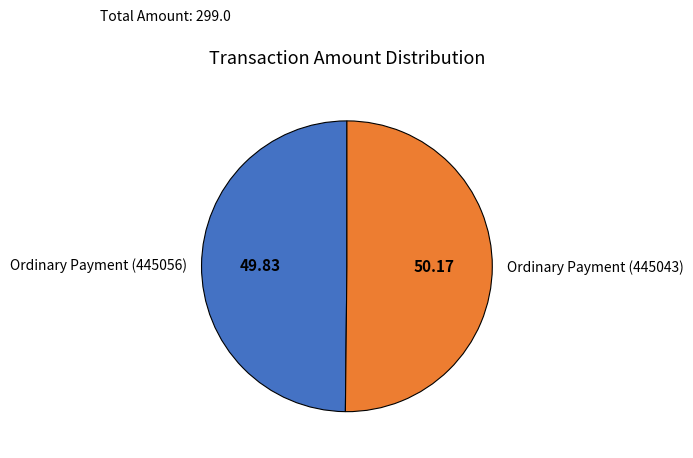

Approximately how many times larger is the value at Ordinary Payment (445043) compared to Ordinary Payment (445056)?

1.0